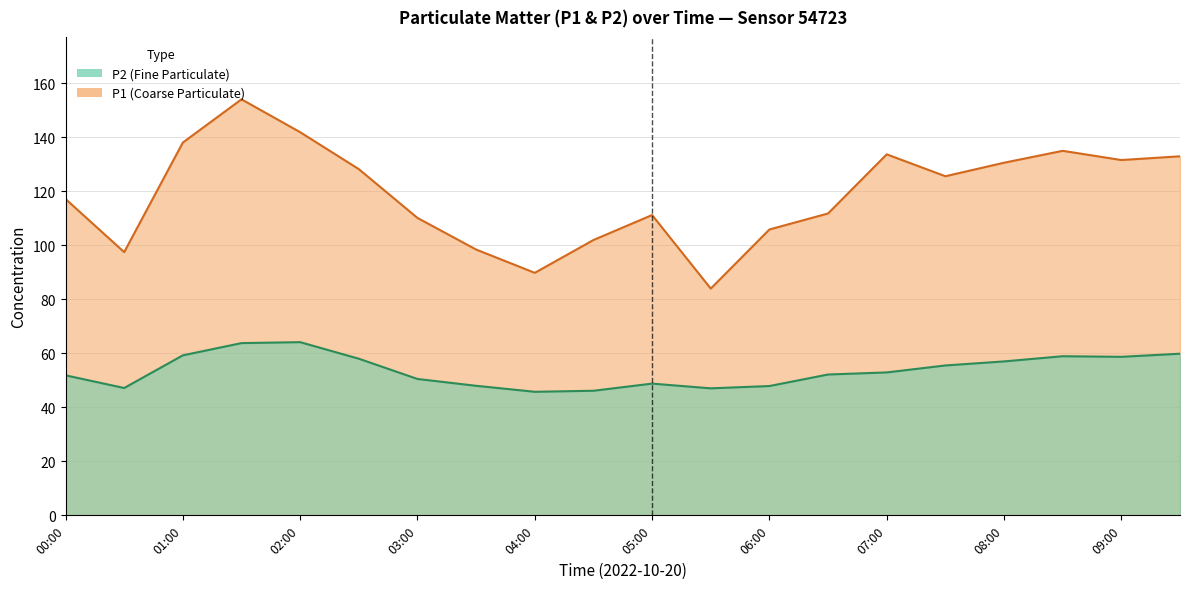

True or false: P2 and P1 intersect in this chart.

False